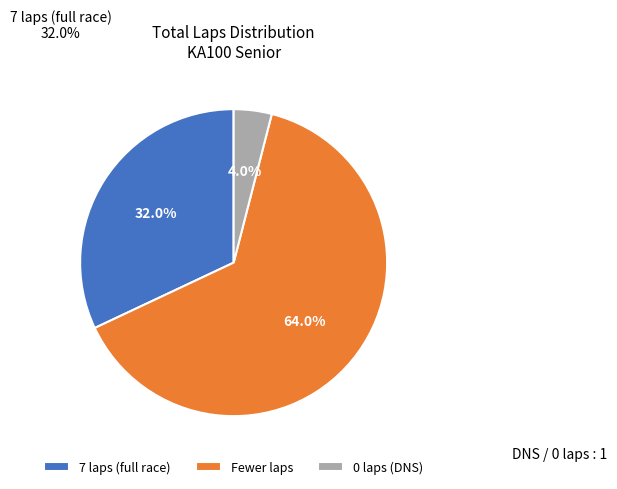

Combined, what portion of the pie is 7 laps (full race) and 0 laps (DNS)?

36.0%